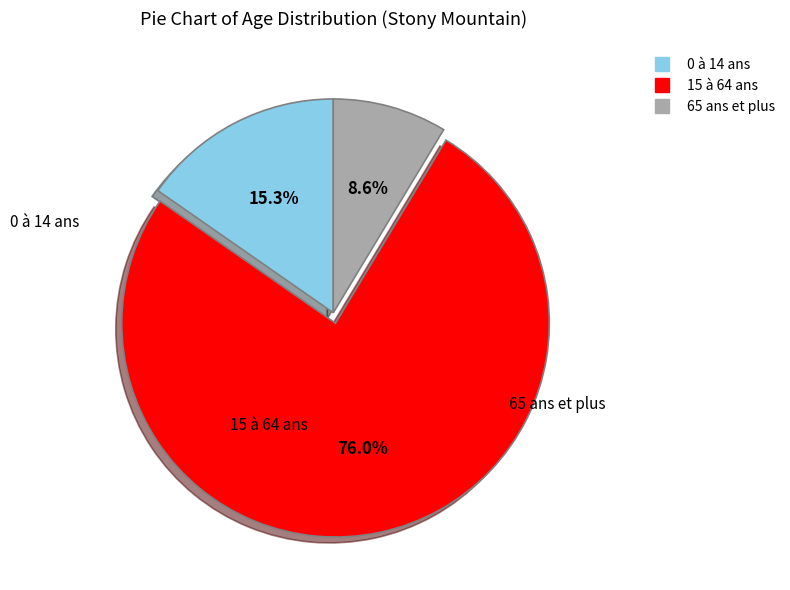

Rank the categories by value from highest to lowest.

15 à 64 ans, 0 à 14 ans, 65 ans et plus